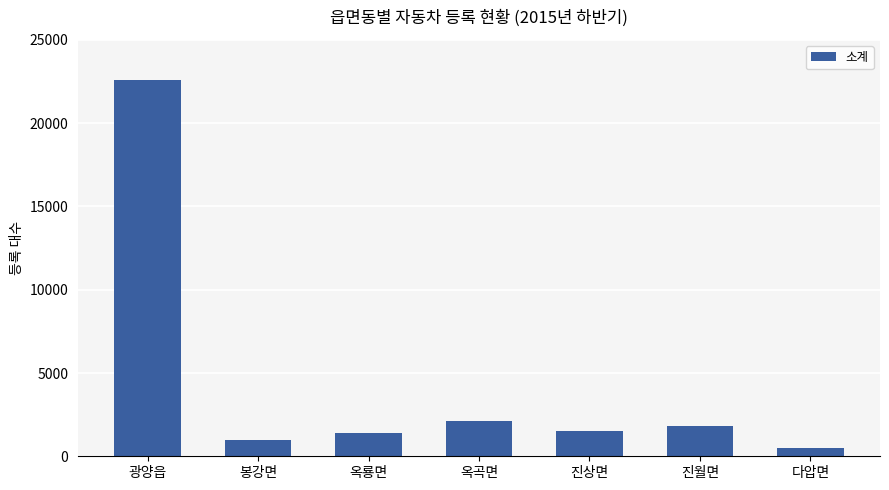

What is the label of the 5th bar from the right?

옥룡면